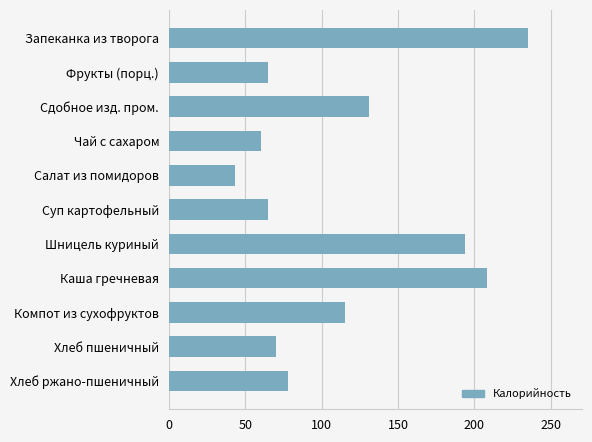

What is the change in value from Фрукты (порц.) to Шницель куриный?

+129.2